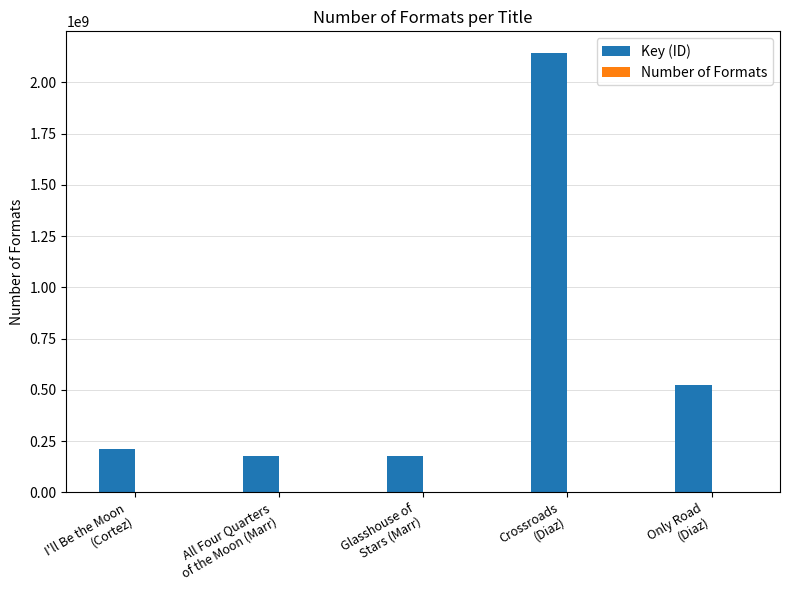

What is the greatest value displayed?

2142026520